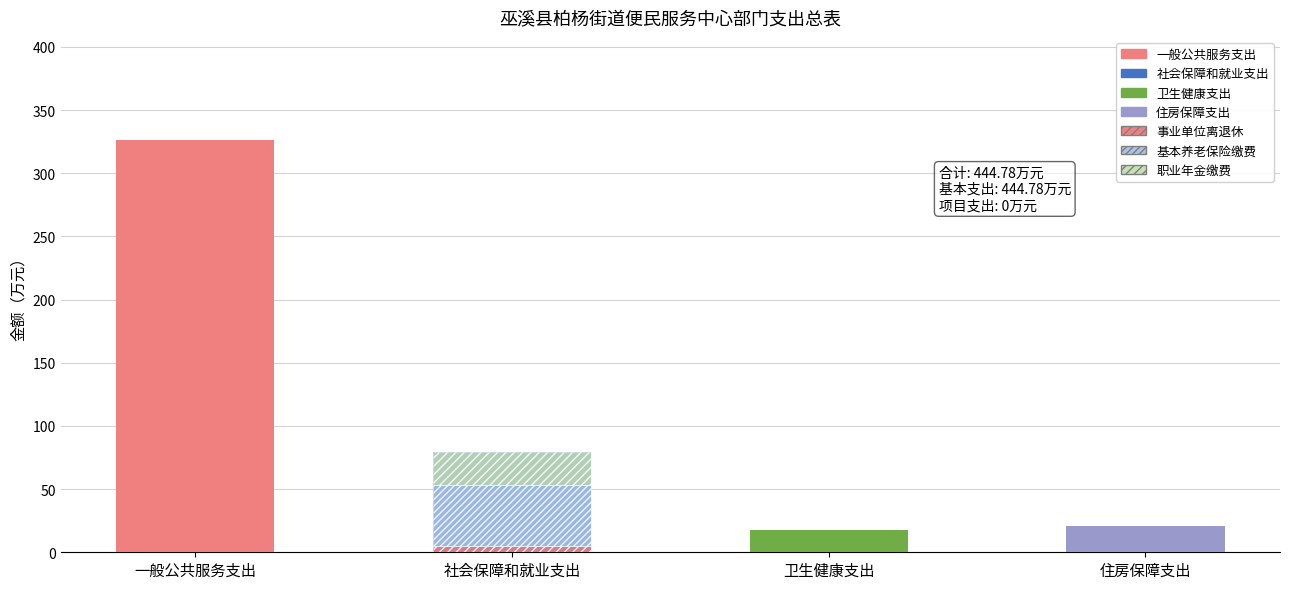

Where does the data first go above 79?

一般公共服务支出